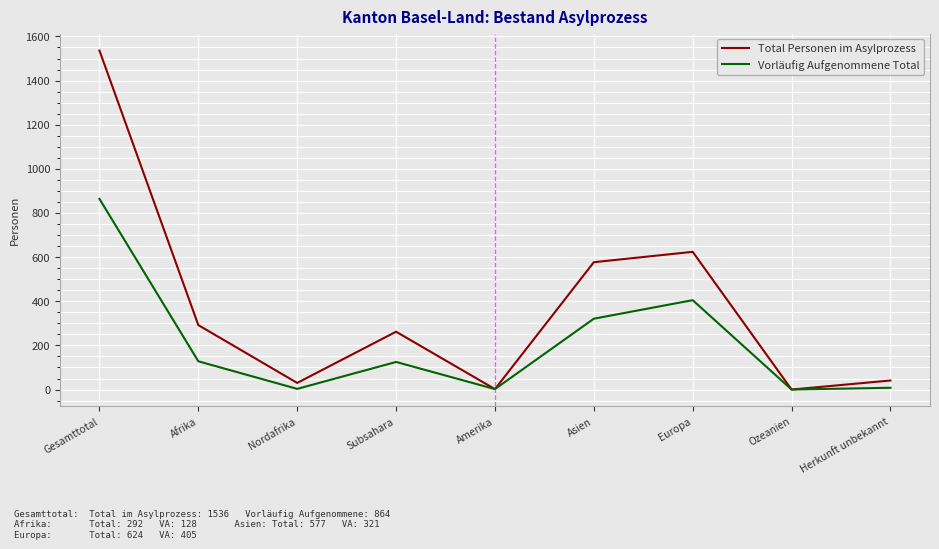

What value does the Vorläufig Aufgenommene Total series have at Asien?

321